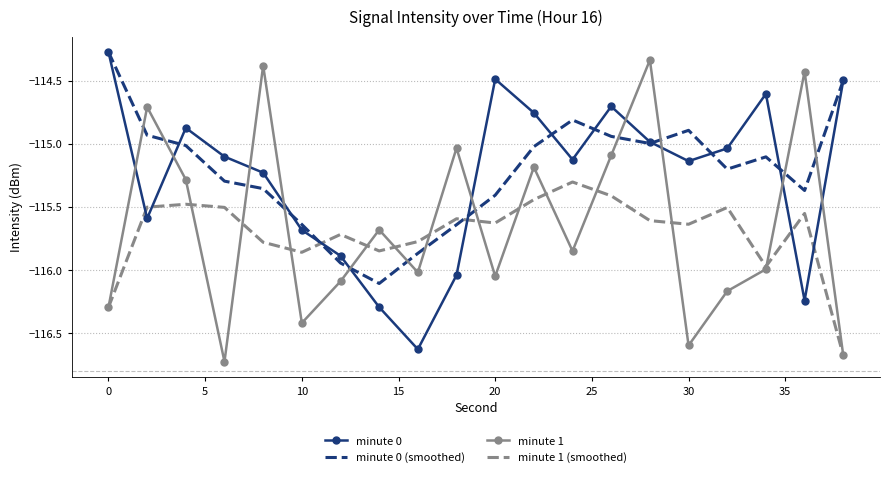

True or false: minute 0 (smoothed) and minute 1 intersect in this chart.

True